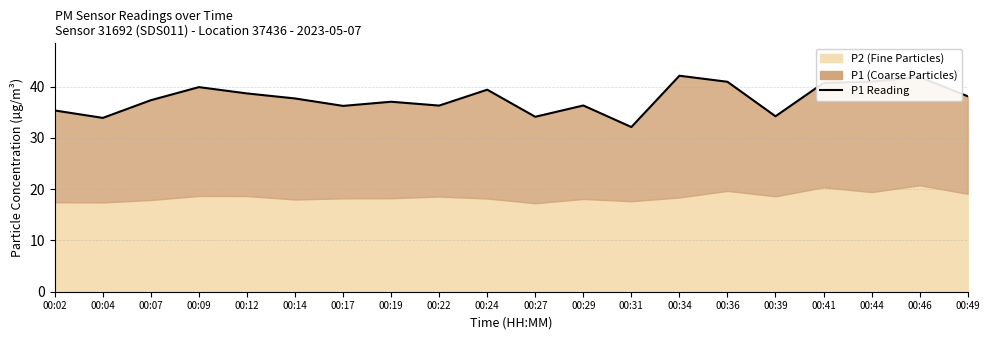

List the labels in order of value, largest first.

00:34, 00:46, 00:44, 00:36, 00:41, 00:09, 00:24, 00:12, 00:49, 00:14, 00:07, 00:19, 00:29, 00:22, 00:17, 00:02, 00:39, 00:27, 00:04, 00:31